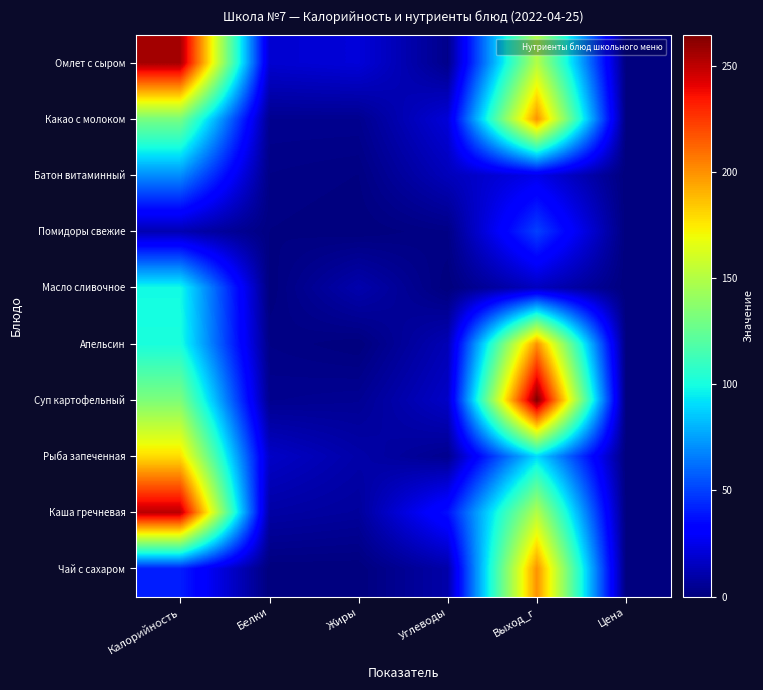

Count the number of data series in this chart.

10